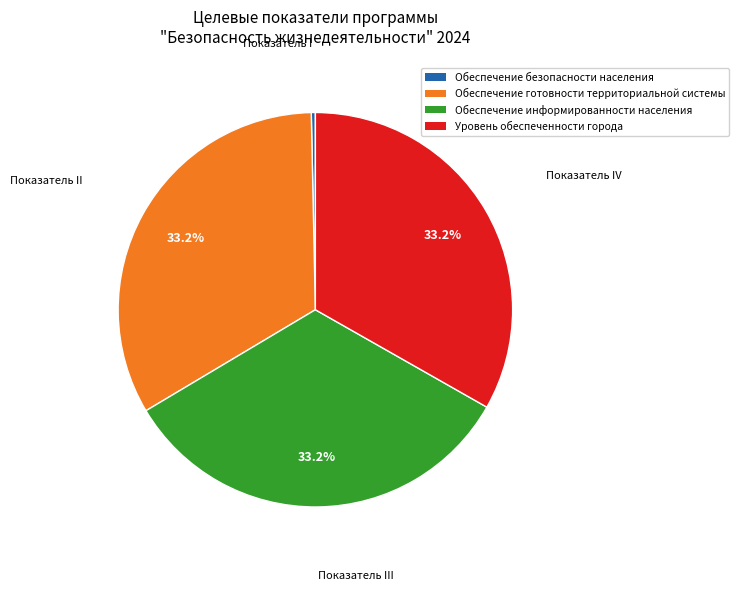

The Обеспечение информированности населения slice represents 23% of the pie. True or false?

False